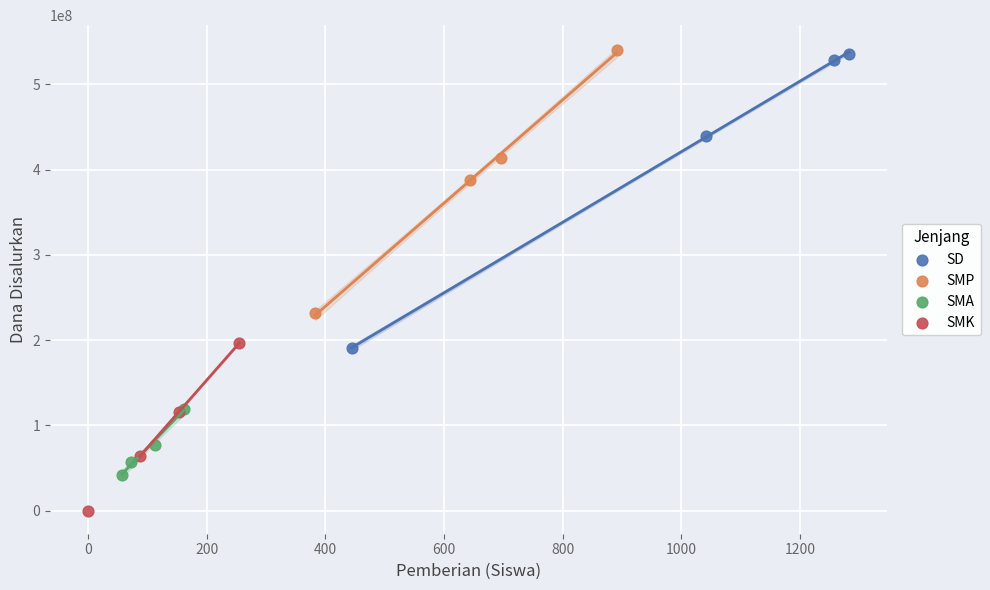

Which series contains the lowest Y value?

SMK